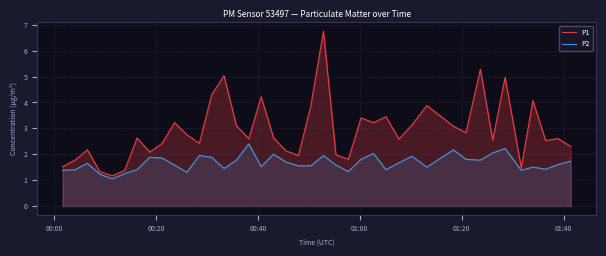

What is the difference between the maximum and minimum values in the P1 series?

5.6